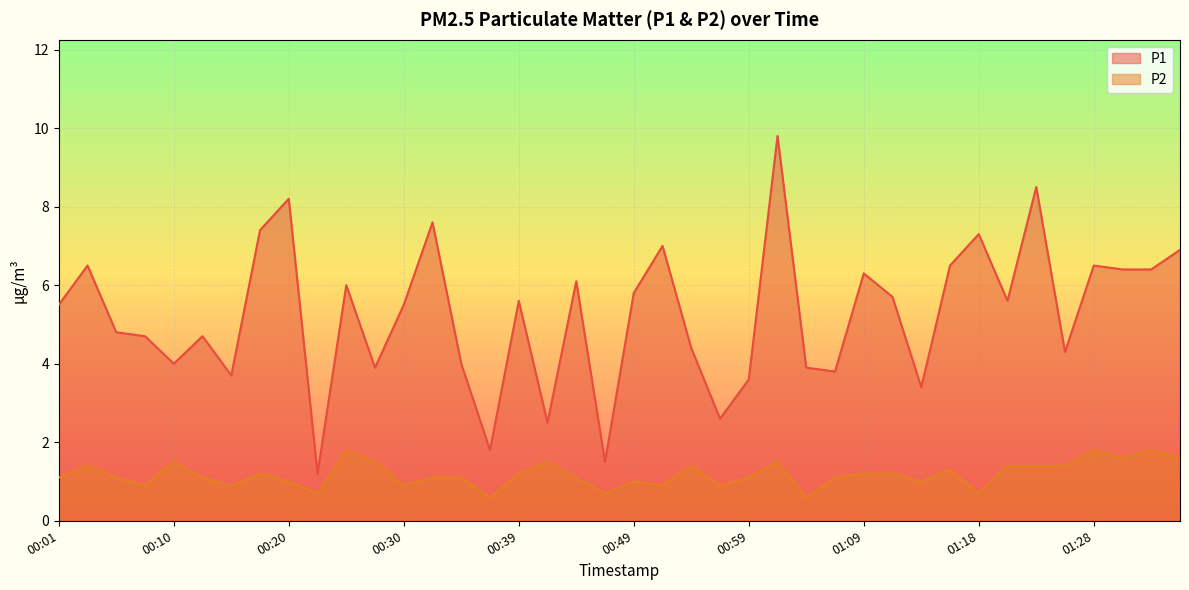

True or false: P2 has a value of 1.0 at 01:31.

False